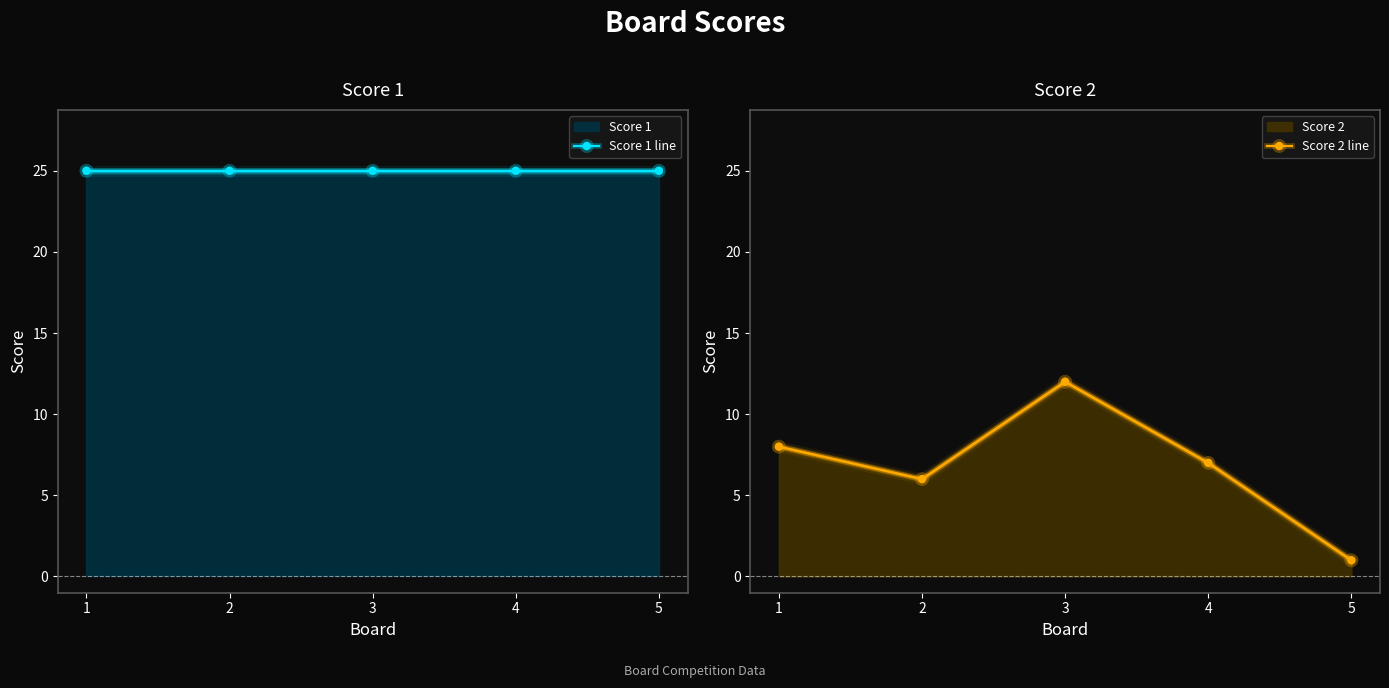

What is the minimum value shown in the chart?

1